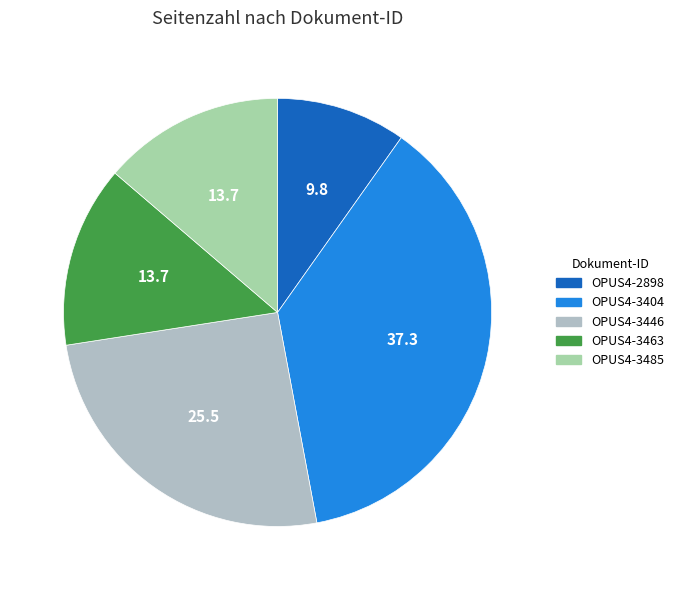

How many segments does this pie chart have?

5